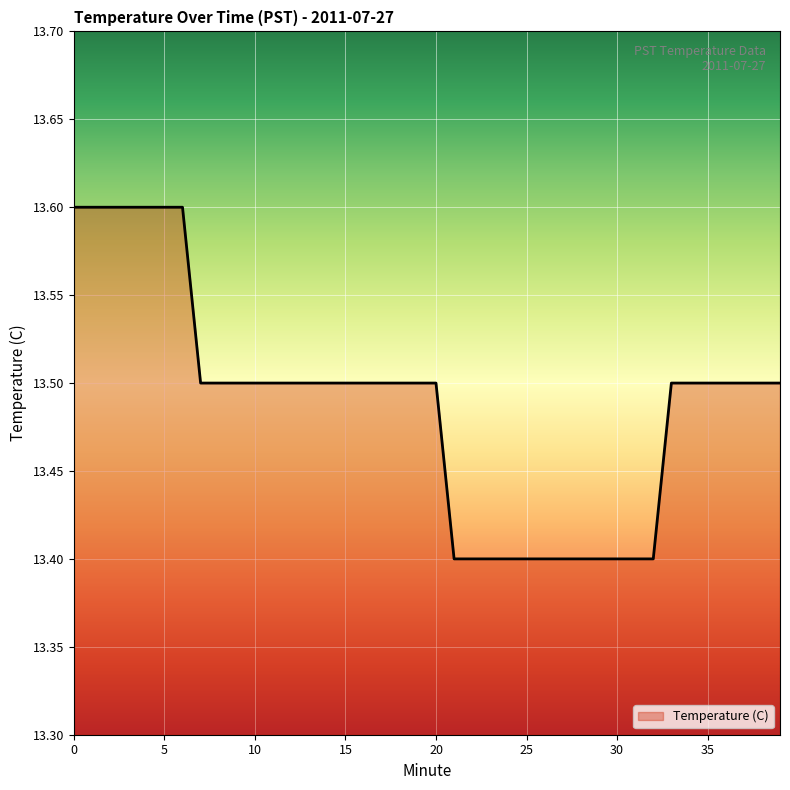

What is the minimum value shown in the chart?

13.4